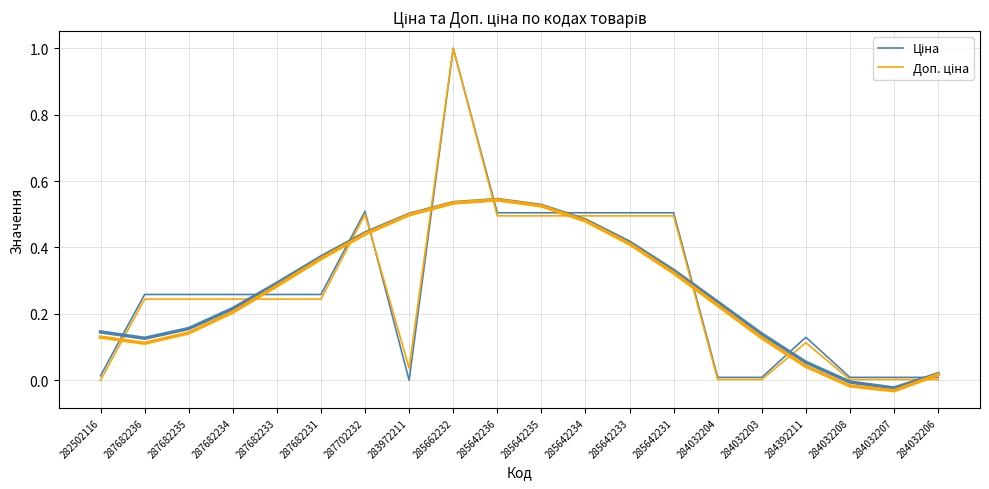

Reading left to right, list all the values displayed in this chart.

Ціна: 0.0	0.3	0.3	0.3	0.3	0.3	0.5	0.0	1.0	0.5	0.5	0.5	0.5	0.5	0.0	0.0	0.1	0.0	0.0	0.0
Доп. ціна: 0.0	0.2	0.2	0.2	0.2	0.2	0.5	0.0	1.0	0.5	0.5	0.5	0.5	0.5	0.0	0.0	0.1	0.0	0.0	0.0